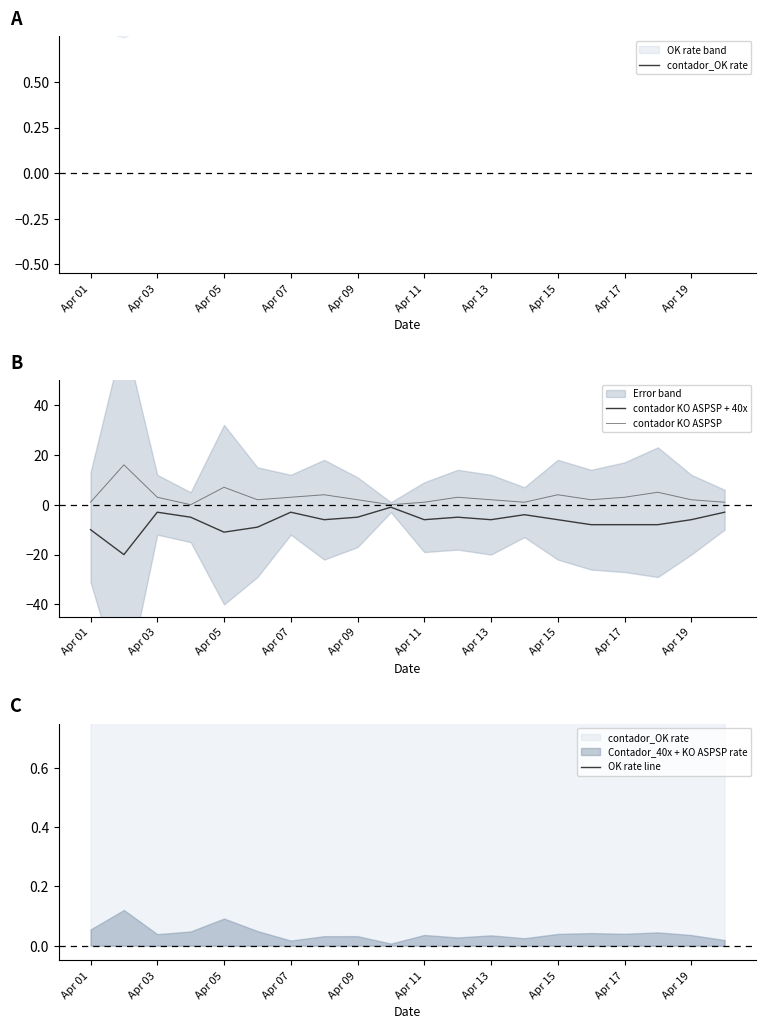

How many values in the contador KO ASPSP series are below 2?

6